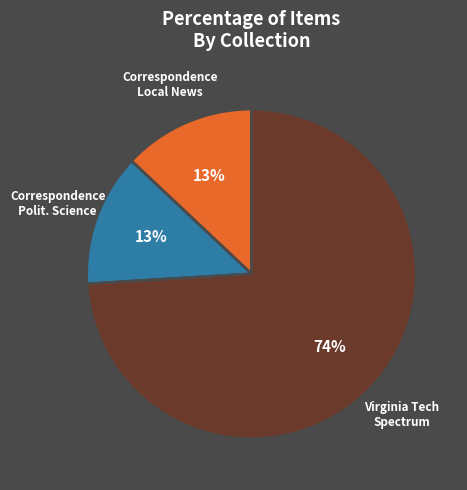

Combined, do Correspondence Polit. Science and Correspondence Local News account for over 50%?

No